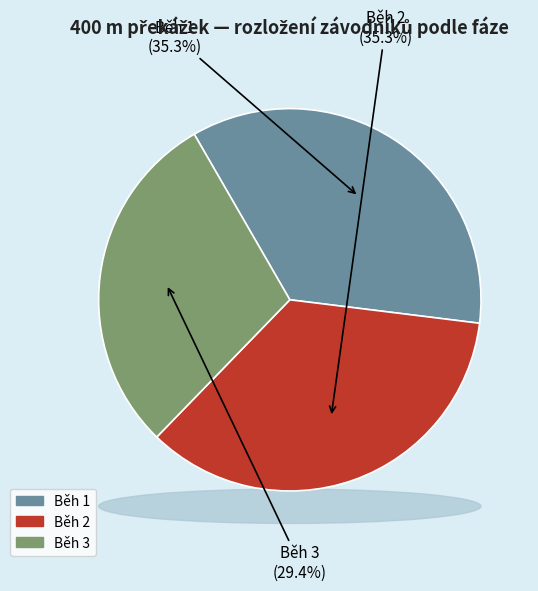

How many segments does this pie chart have?

3